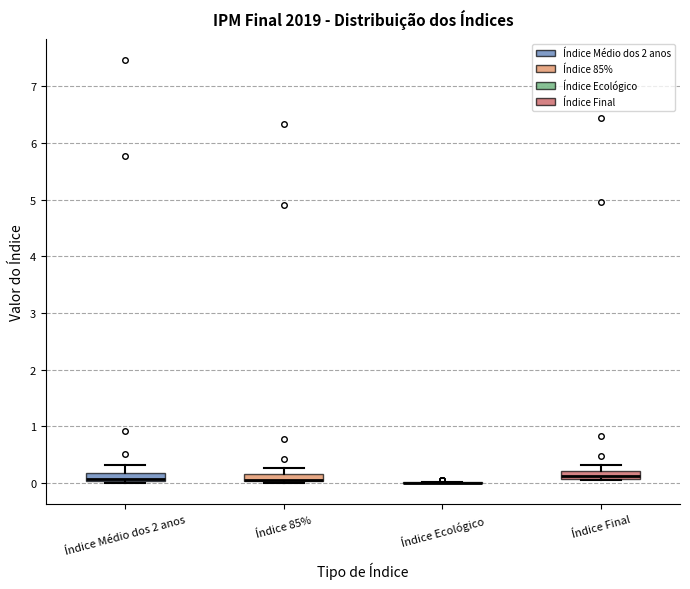

Where is the lower edge of the box for Índice Final on the y-axis? The values are not printed on the chart, so give them approximately, as read against the axis.

0.1